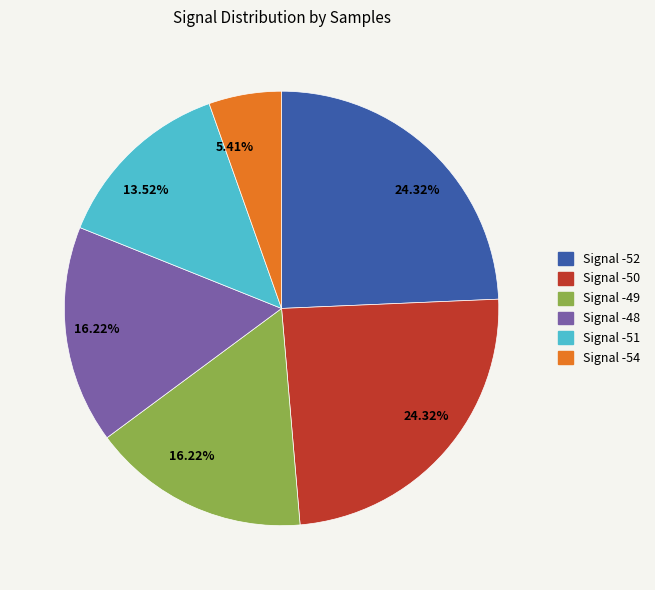

Is there any slice that represents more than half of the pie?

No